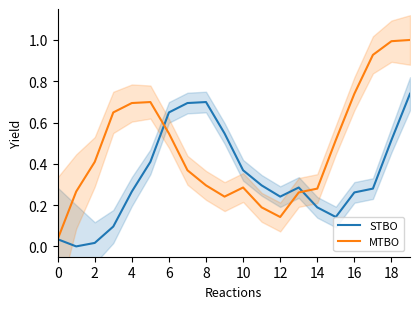

Is it true that MTBO equals 0.7 at 4?

True